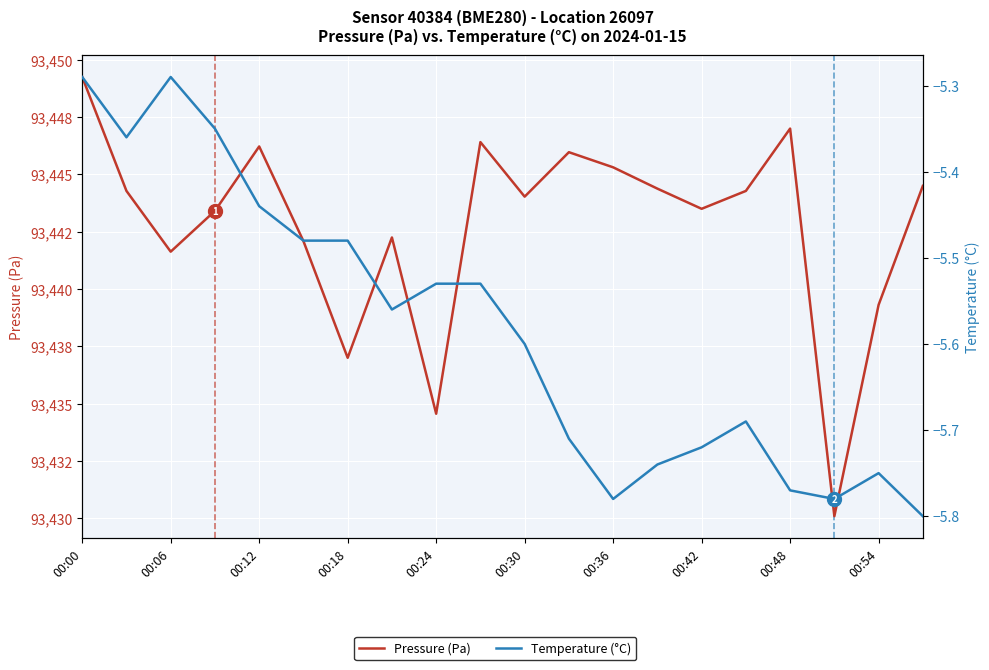

What is the difference between the highest and lowest values at 13?

93450.1